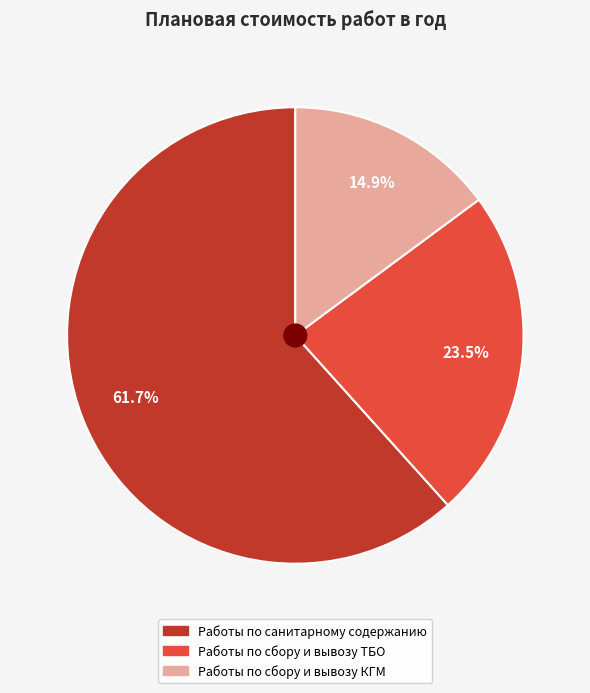

Does any single category account for the majority?

Yes